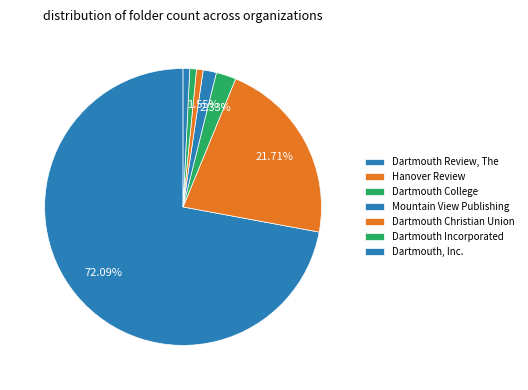

Is Dartmouth Review, The the majority of the pie?

Yes